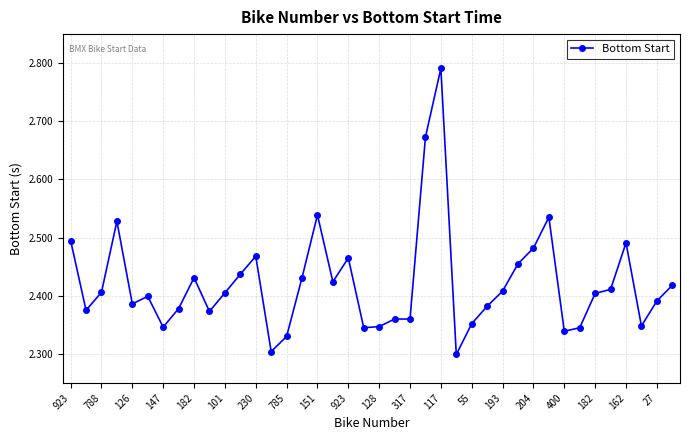

Count the values in the range 2 to 3.

40